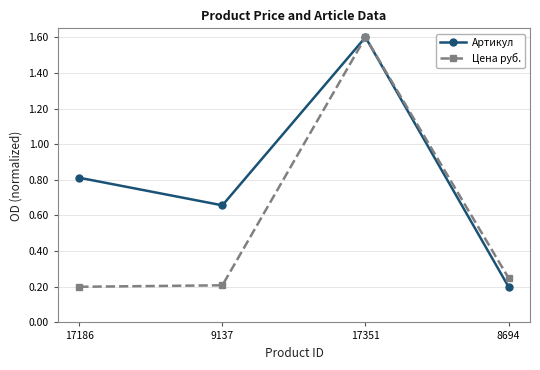

List the series in order of their overall mean, highest first.

Артикул, Цена руб.